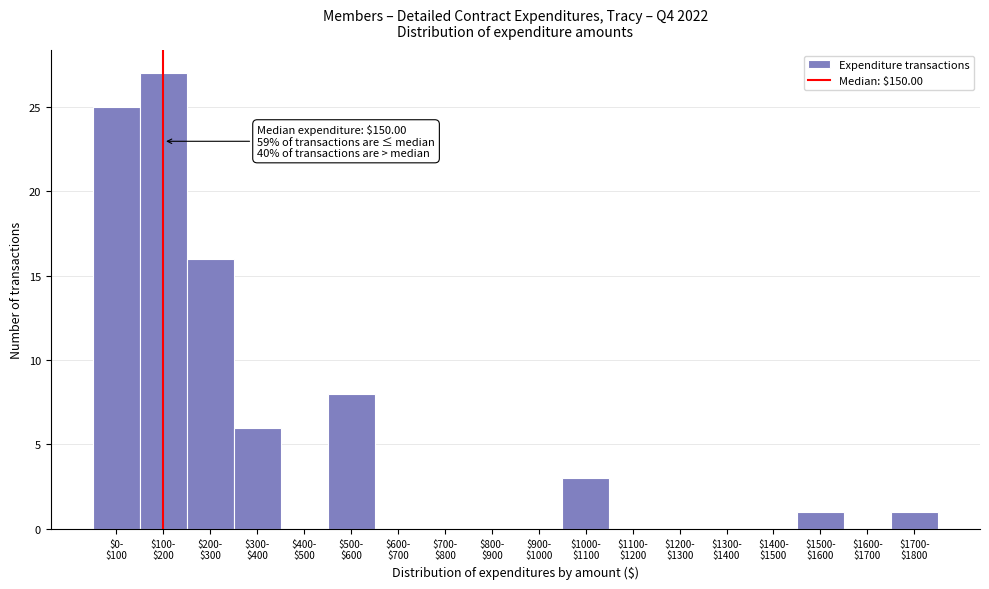

What is the greatest value displayed?

27